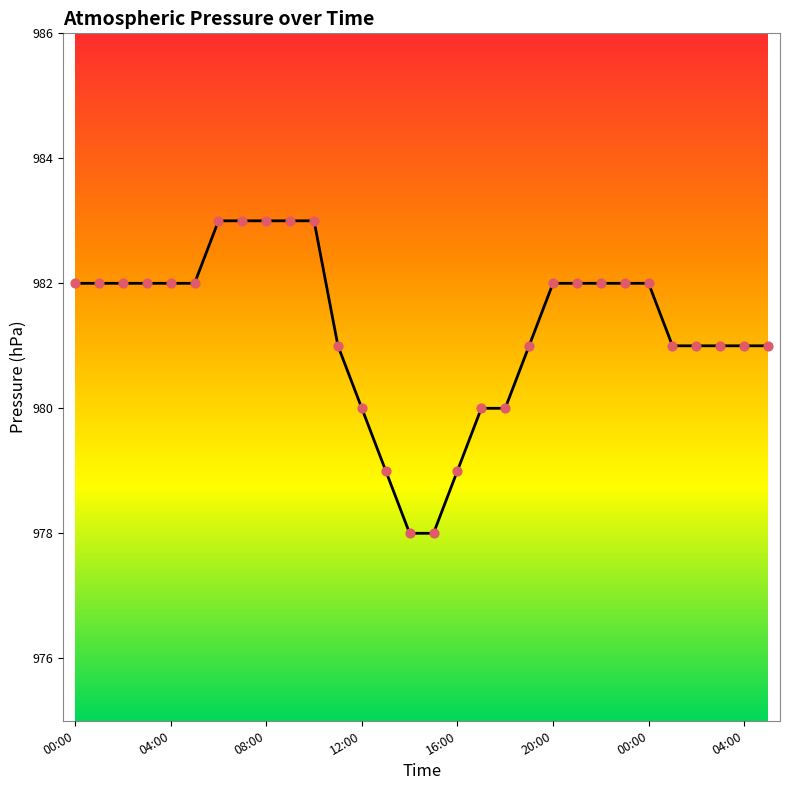

What is the smallest value displayed?

978